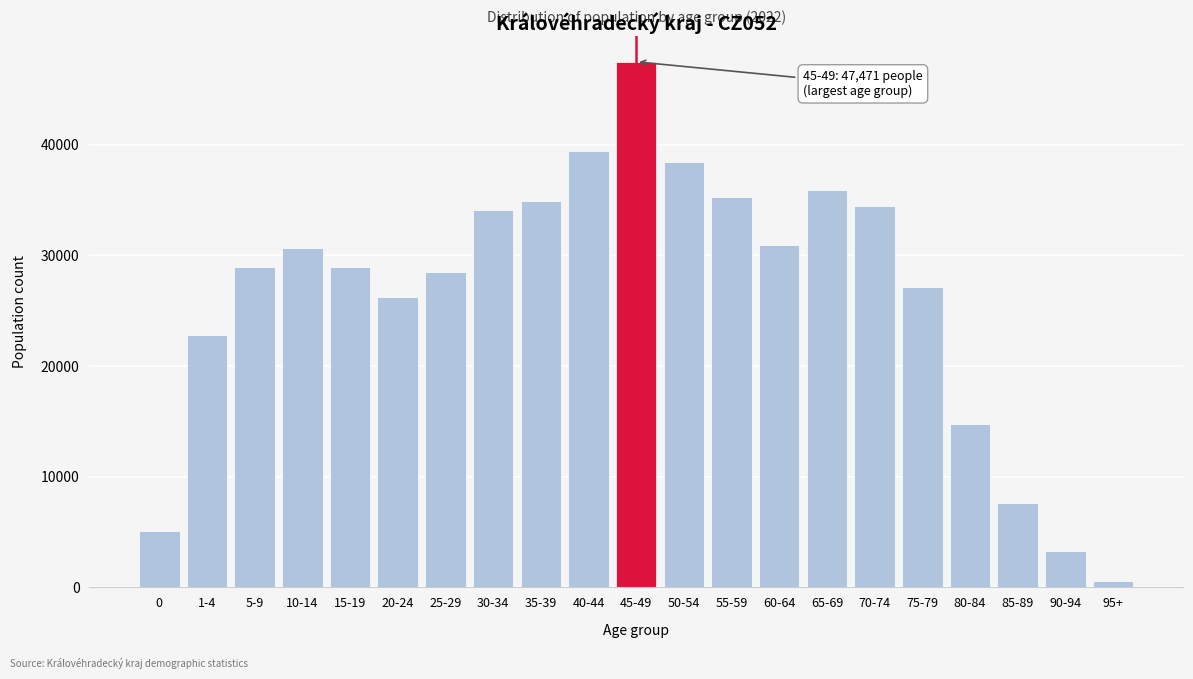

Which category has the highest value across all series?

45-49